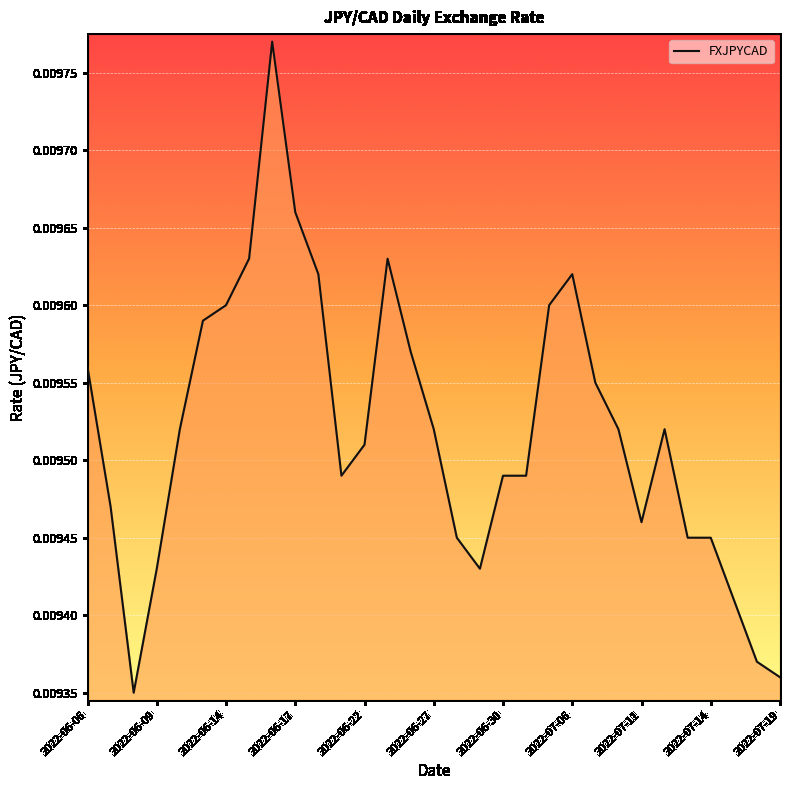

Is this an area chart (filled region under the line)?

Yes